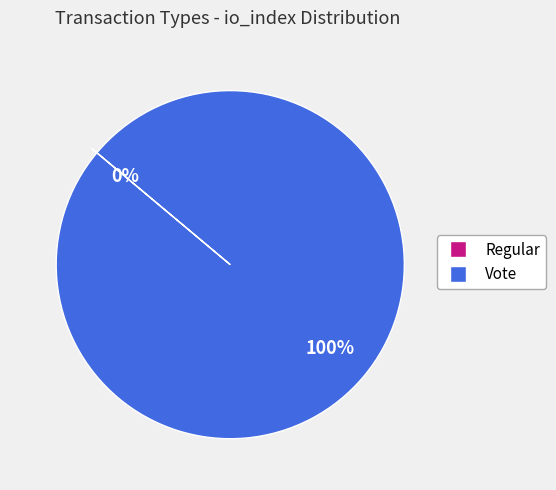

Is Vote the majority of the pie?

Yes